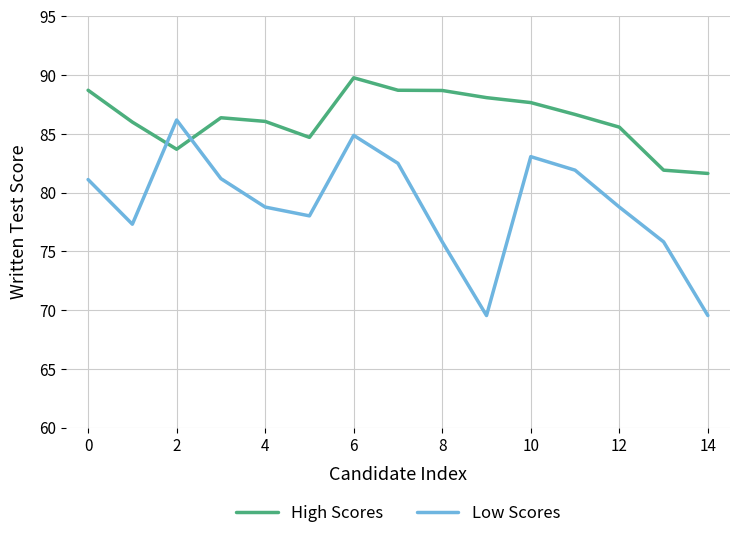

What is the difference between the maximum and minimum values in the Low Scores series?

16.6